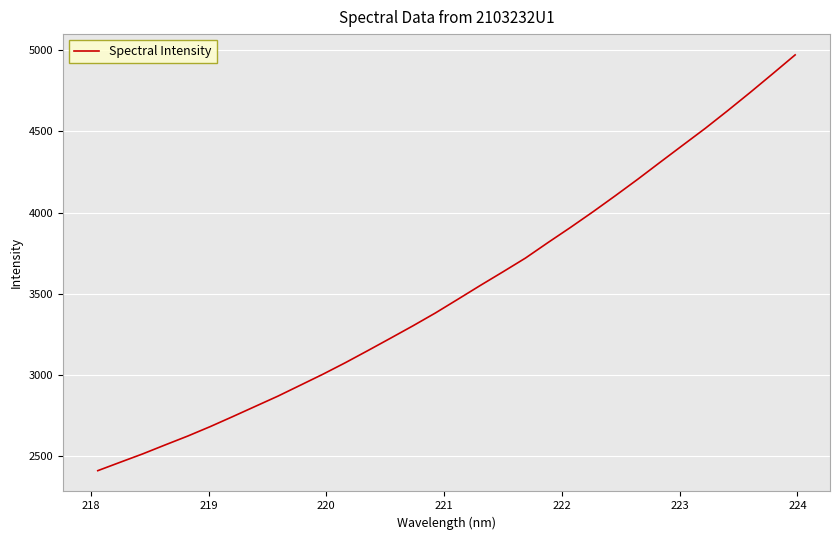

How many series are shown in this chart?

1